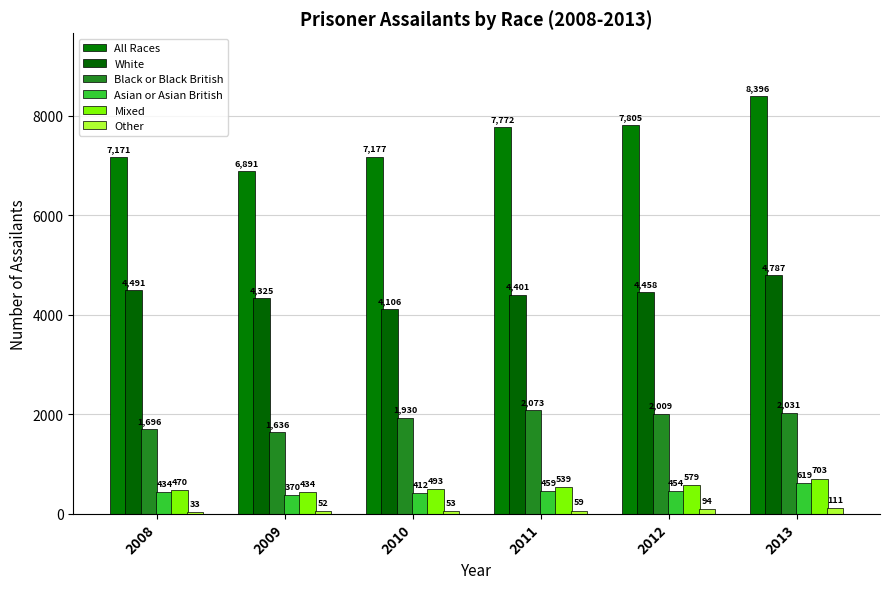

Reading left to right, list all the values displayed in this chart.

All Races: 2008=7171	2009=6891	2010=7177	2011=7772	2012=7805	2013=8396
White: 2008=4491	2009=4325	2010=4106	2011=4401	2012=4458	2013=4787
Black or Black British: 2008=1696	2009=1636	2010=1930	2011=2073	2012=2009	2013=2031
Asian or Asian British: 2008=434	2009=370	2010=412	2011=459	2012=454	2013=619
Mixed: 2008=470	2009=434	2010=493	2011=539	2012=579	2013=703
Other: 2008=33	2009=52	2010=53	2011=59	2012=94	2013=111